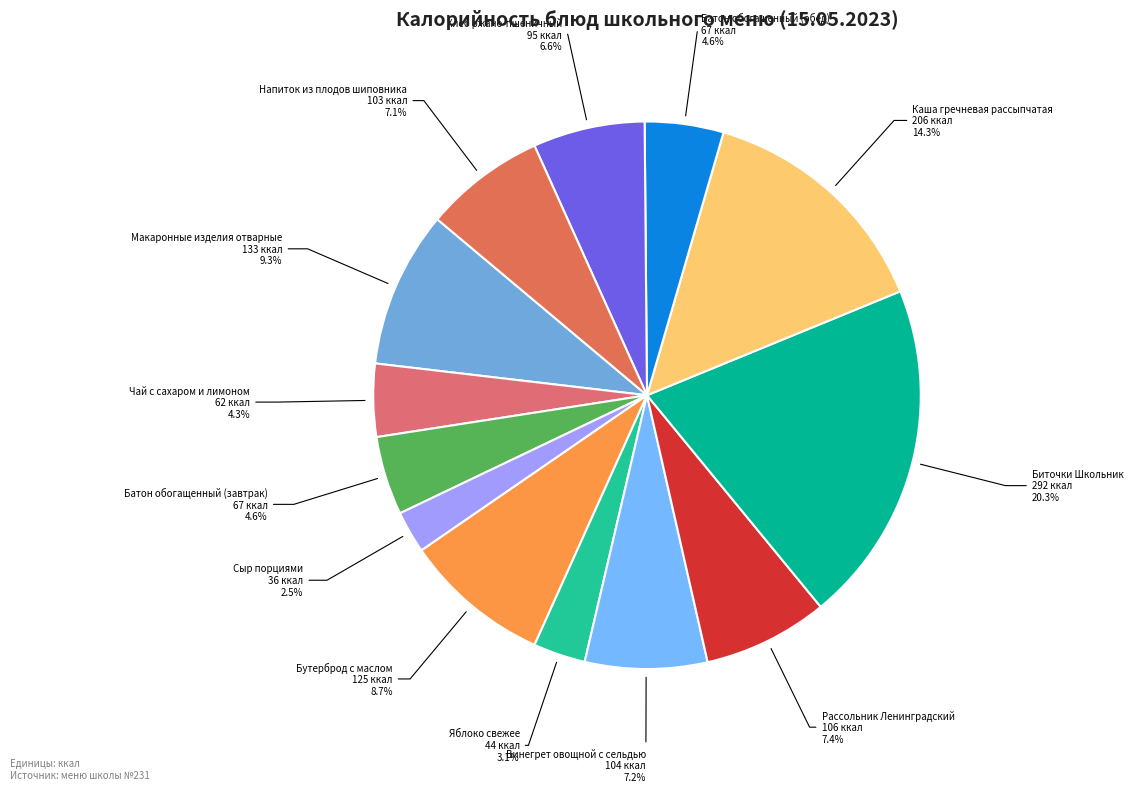

Which category has the biggest portion of the pie?

Биточки Школьник